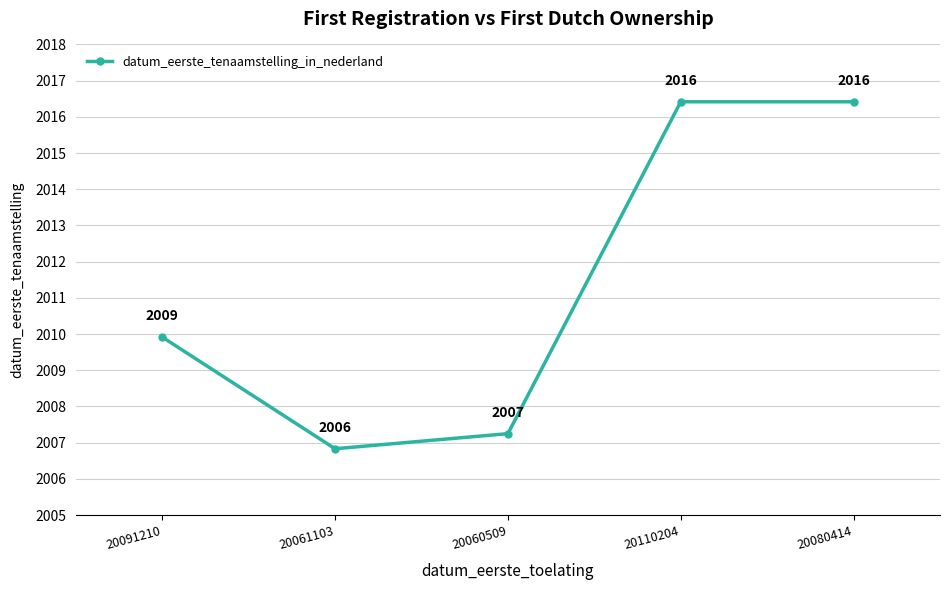

Where is the first local minimum?

20061103